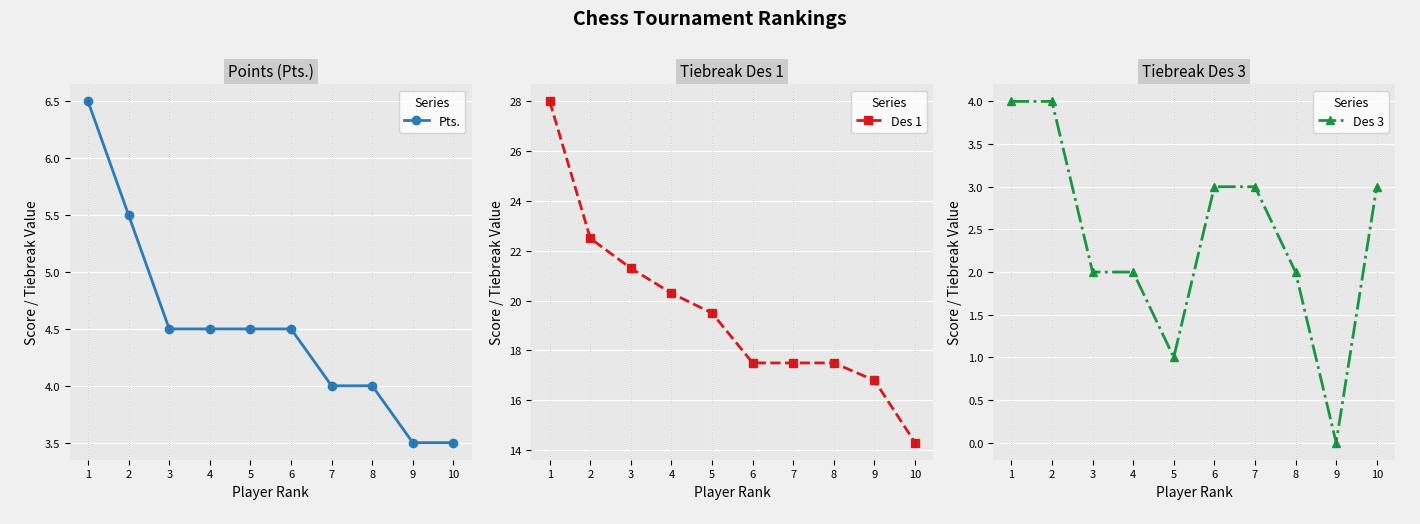

True or false: Des 3 and Pts. cross at least once.

False